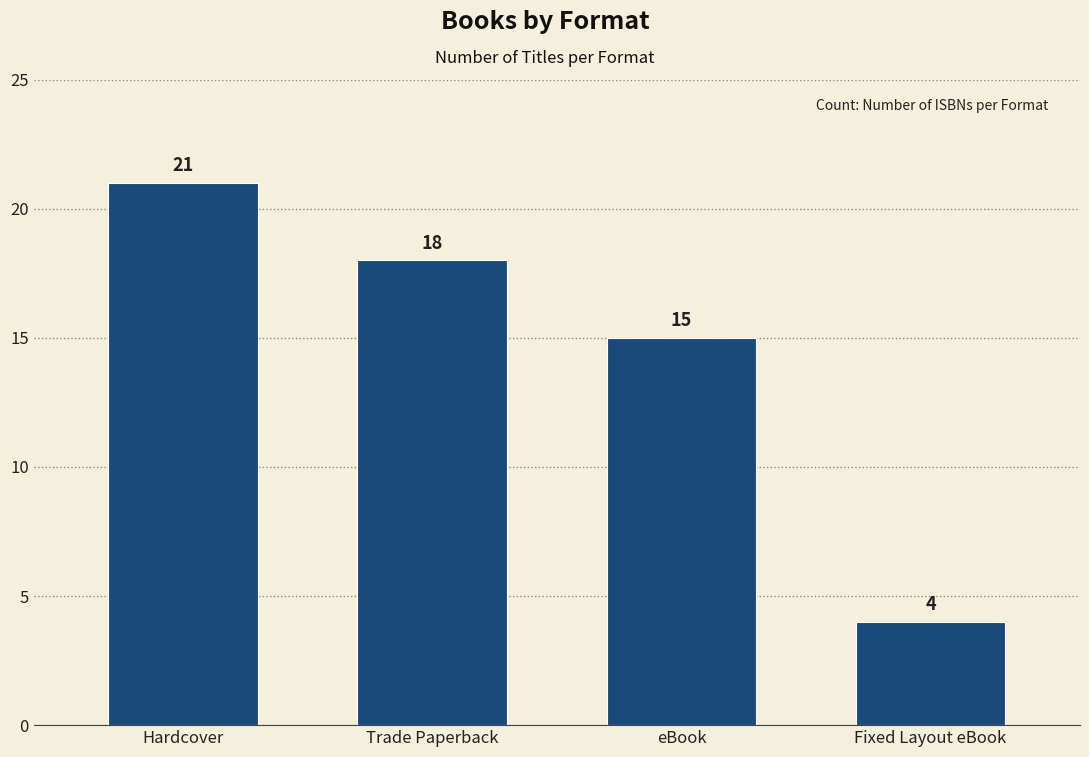

Are the bars grouped side by side (vs. stacked)?

No